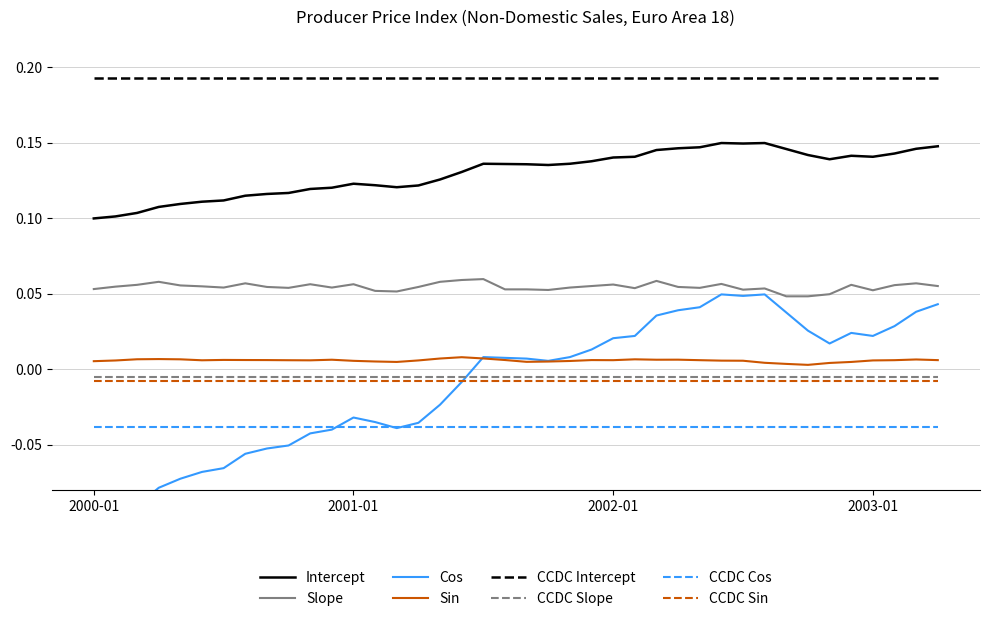

Reading right to left, extract all data points from this chart.

2003-04=0.1	2003-03=0.1	2003-02=0.1	2003-01=0.1	2002-12=0.1	2002-11=0.1	2002-10=0.1	2002-09=0.1	2002-08=0.1	2002-07=0.1	2002-06=0.1	2002-05=0.1	2002-04=0.1	2002-03=0.1	2002-02=0.1	2002-01=0.1	2001-12=0.1	2001-11=0.1	2001-10=0.1	2001-09=0.1	2001-08=0.1	2001-07=0.1	2001-06=0.1	2001-05=0.1	2001-04=0.1	2001-03=0.1	2001-02=0.1	2001-01=0.1	2000-12=0.1	2000-11=0.1	2000-10=0.1	2000-09=0.1	2000-08=0.1	2000-07=0.1	2000-06=0.1	2000-05=0.1	2000-04=0.1	2000-03=0.1	2000-02=0.1	2000-01=0.1